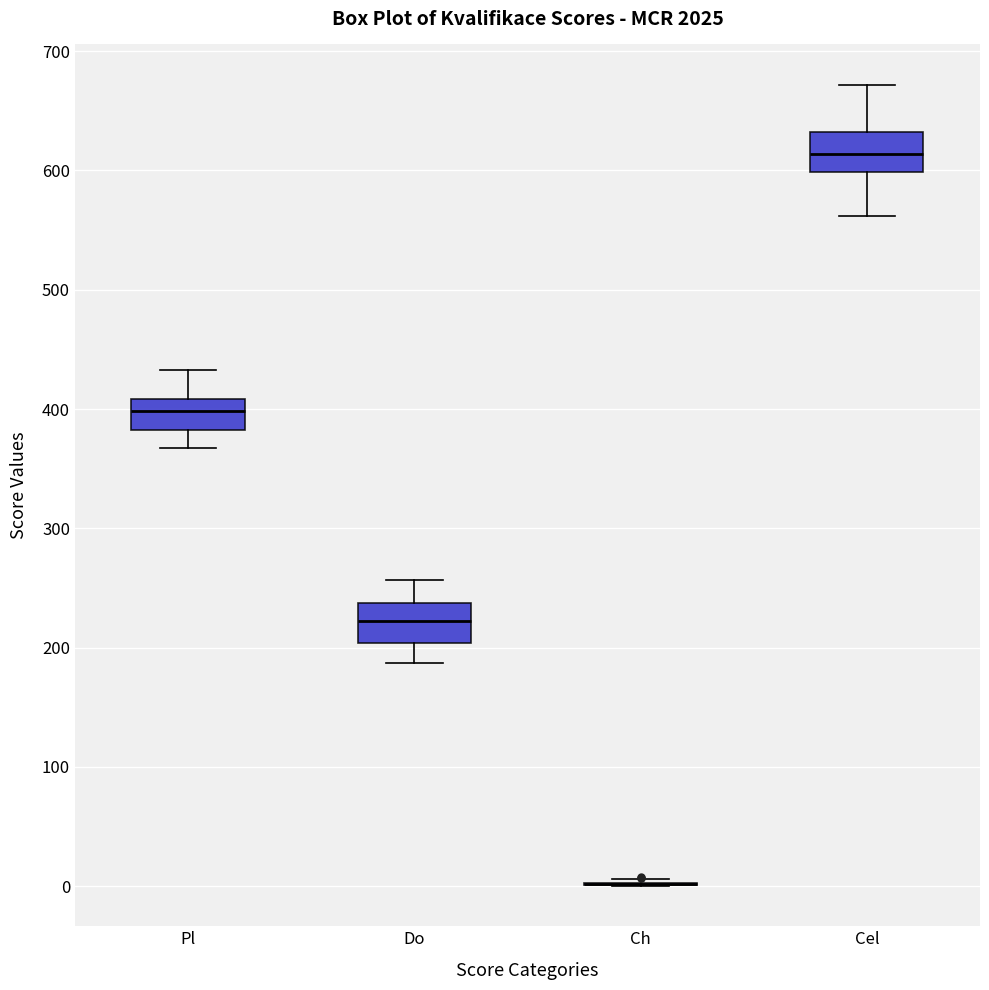

Reading left to right, read every box against the y-axis: the position of its median line, the range the box covers, and the ends of its whiskers. The values are not printed on the chart, so give them approximately, as read against the axis.

Pl: median 400, box 380 to 410, whiskers 370 to 430
Do: median 220, box 200 to 240, whiskers 190 to 260
Ch: box collapsed to a line at 0, whiskers 0 to 10
Cel: median 610, box 600 to 630, whiskers 560 to 670